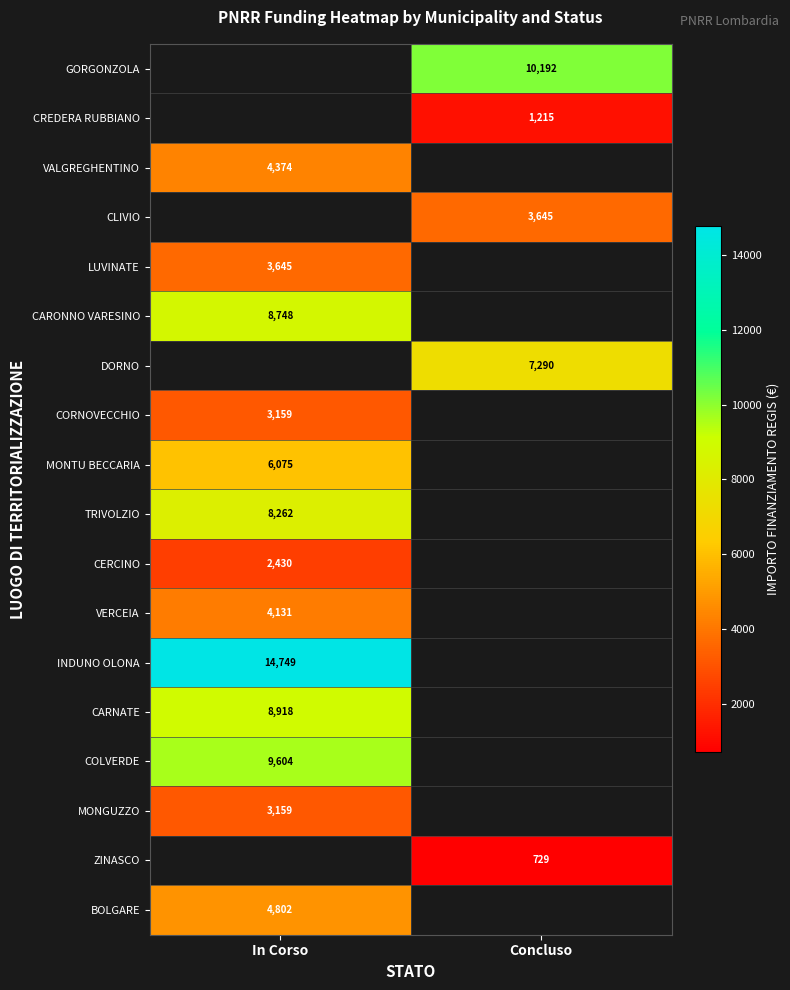

The value of GORGONZOLA at Concluso is 10192. True or false?

True